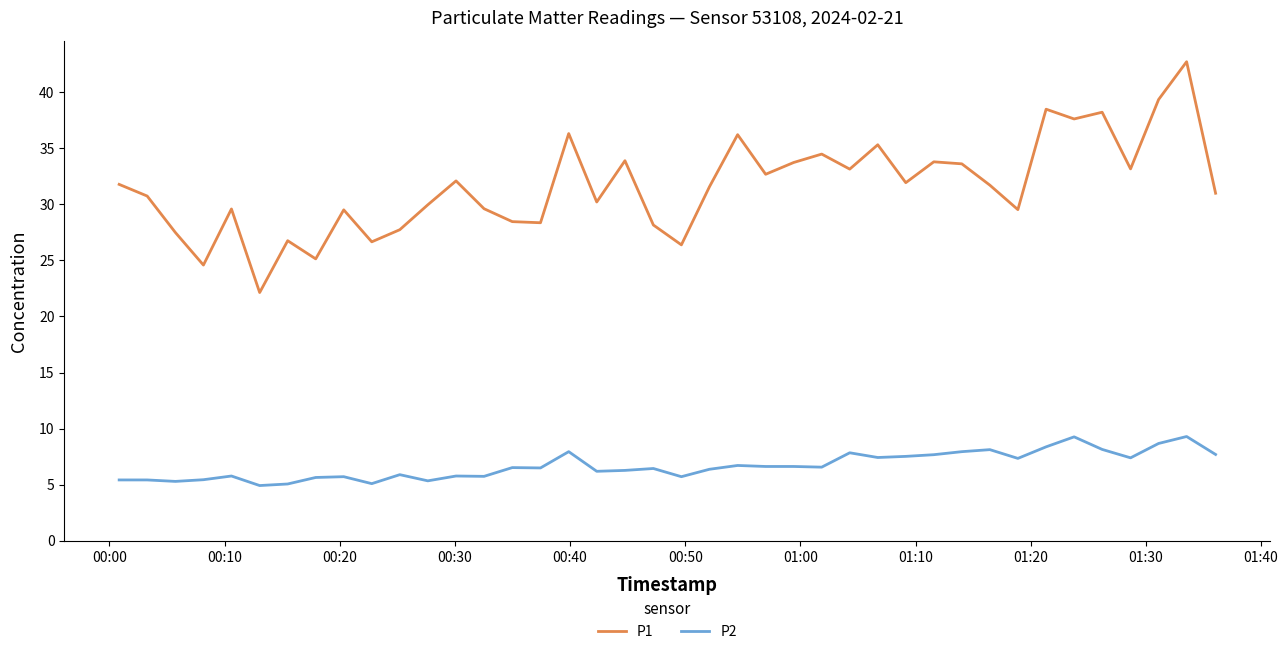

True or false: P1 and P2 cross at least once.

False